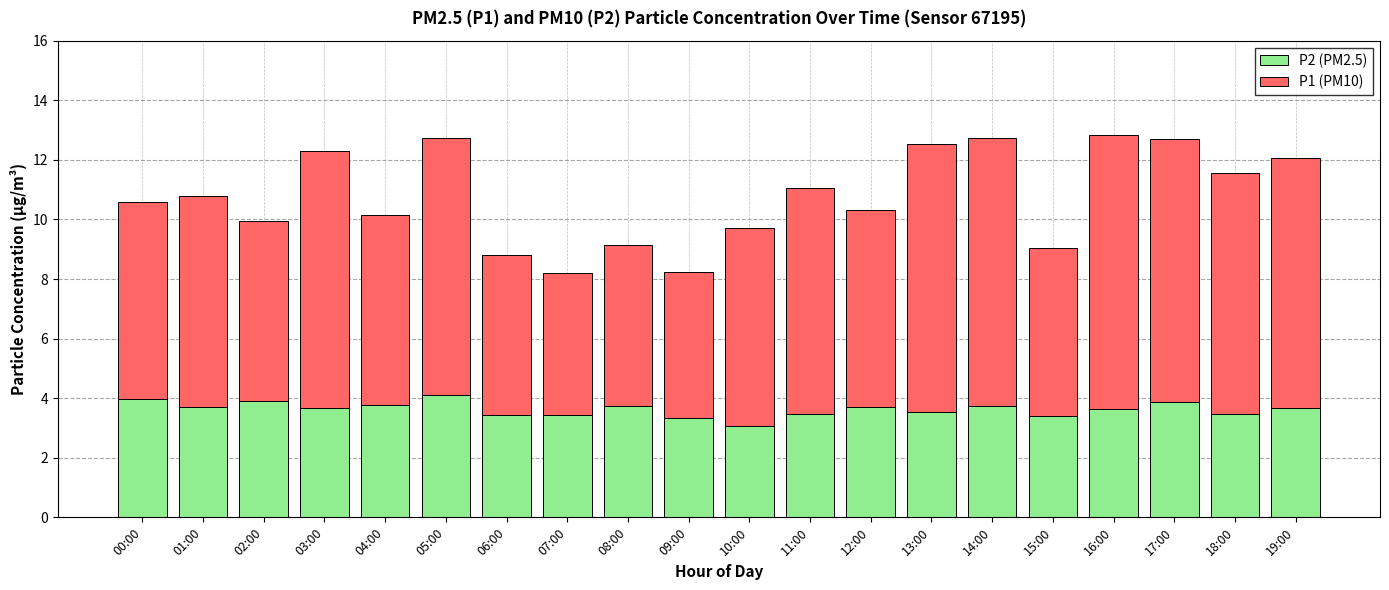

What is the total value across all series at 14:00?

12.7